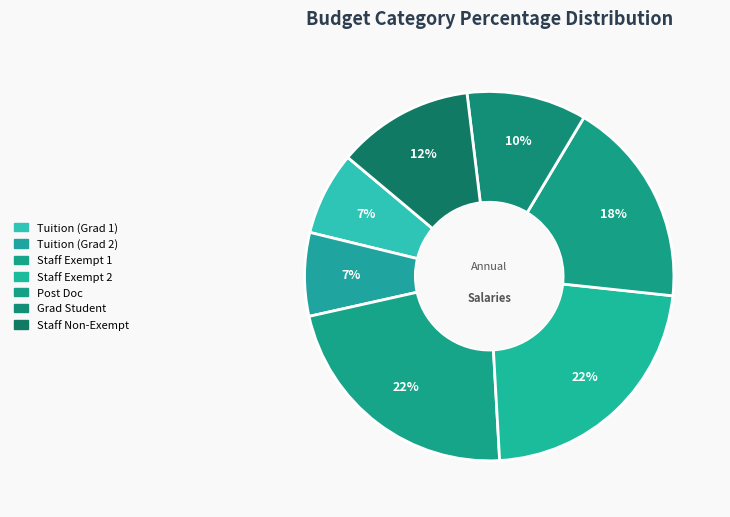

Is there any slice that represents more than half of the pie?

No